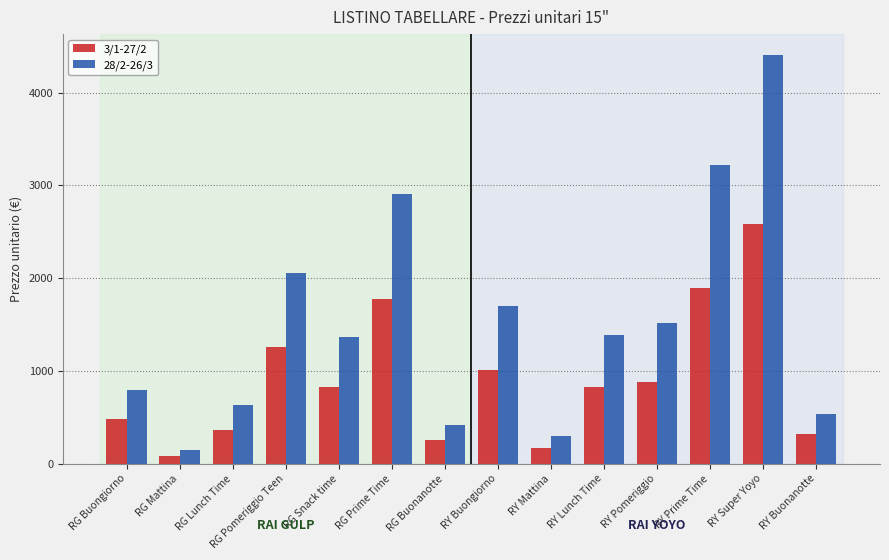

At how many categories does at least one series exceed 995?

8